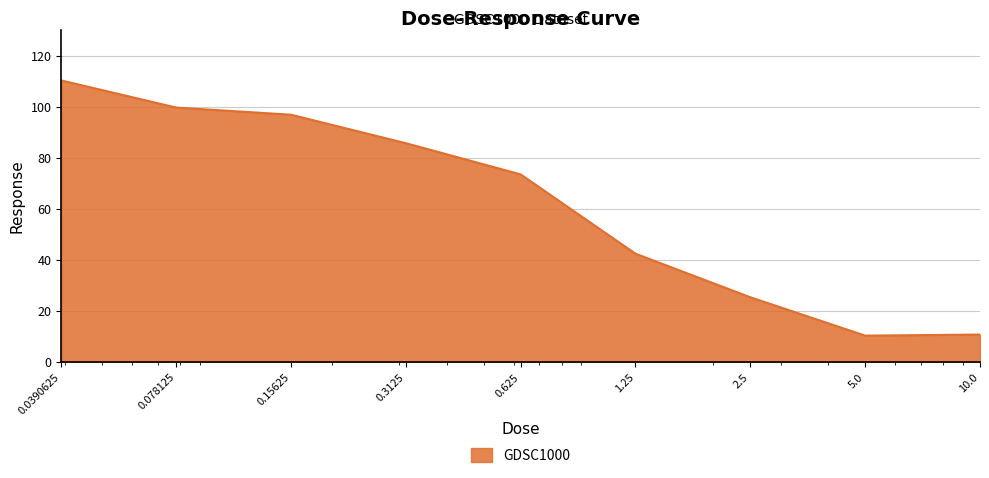

What is the minimum value shown in the chart?

10.4